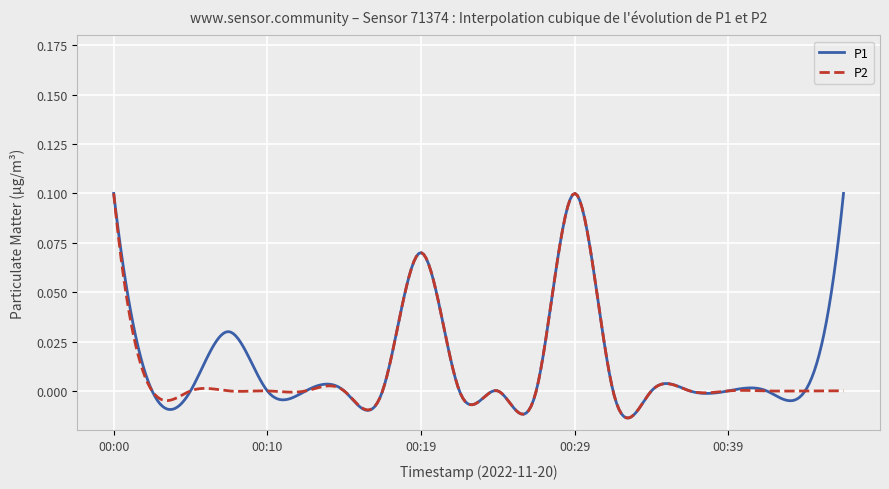

Which series has the largest range (max minus min)?

P1